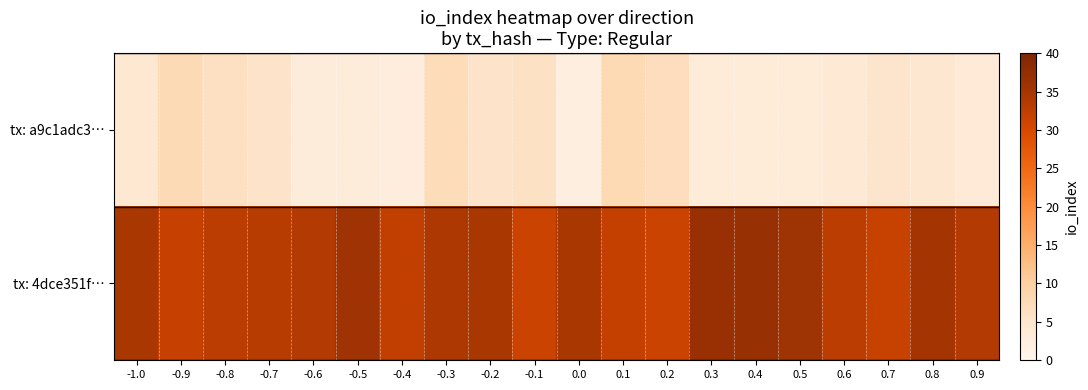

At how many categories does at least one series exceed 25?

20